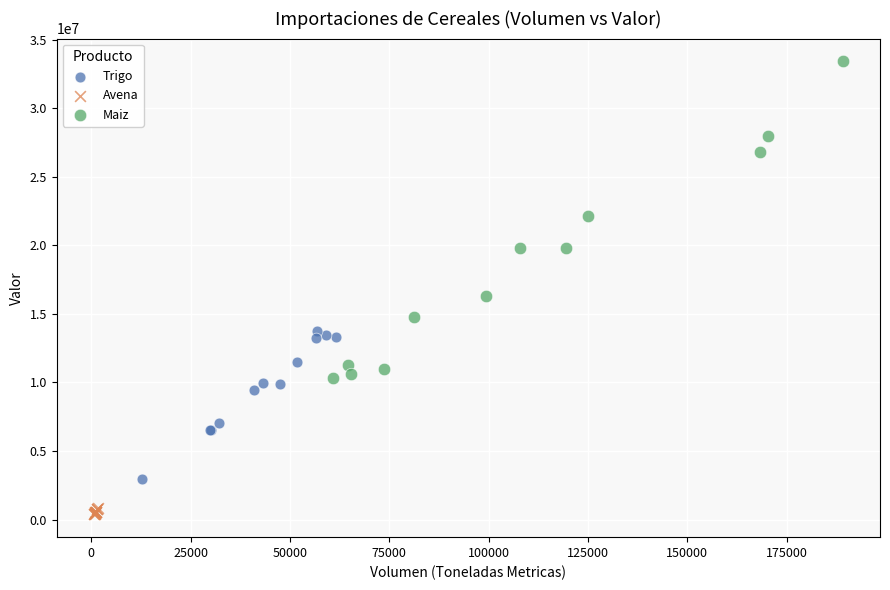

Which series contains the lowest Y value?

Avena